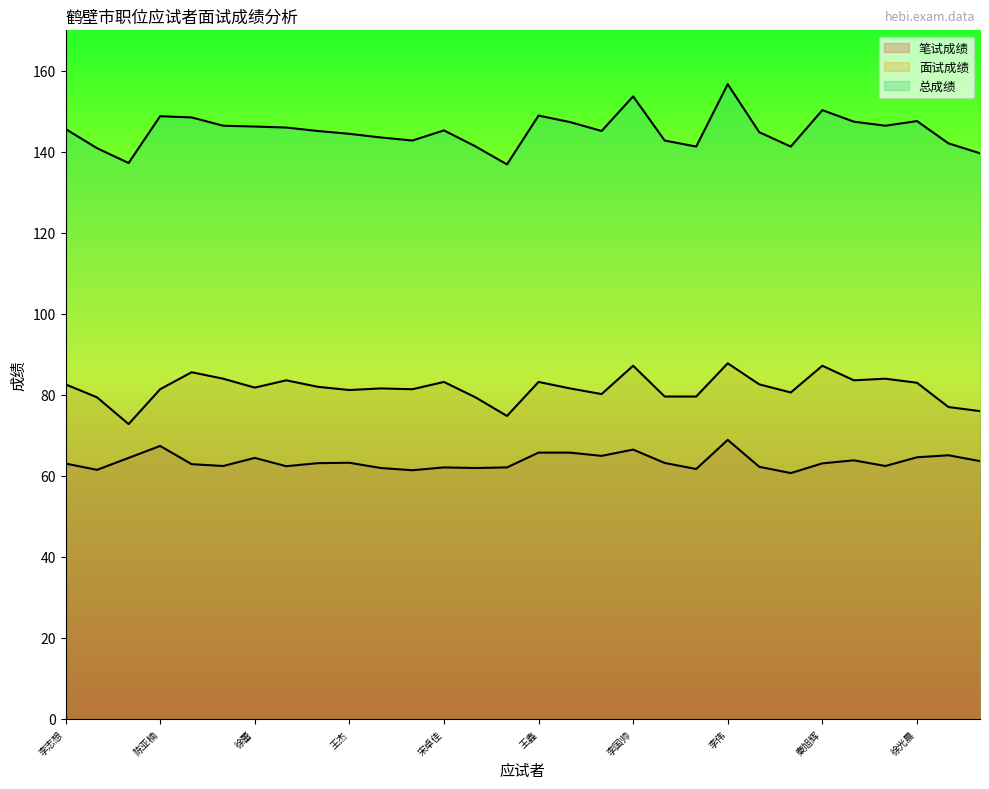

How many values in the 笔试成绩 series exceed 63?

17